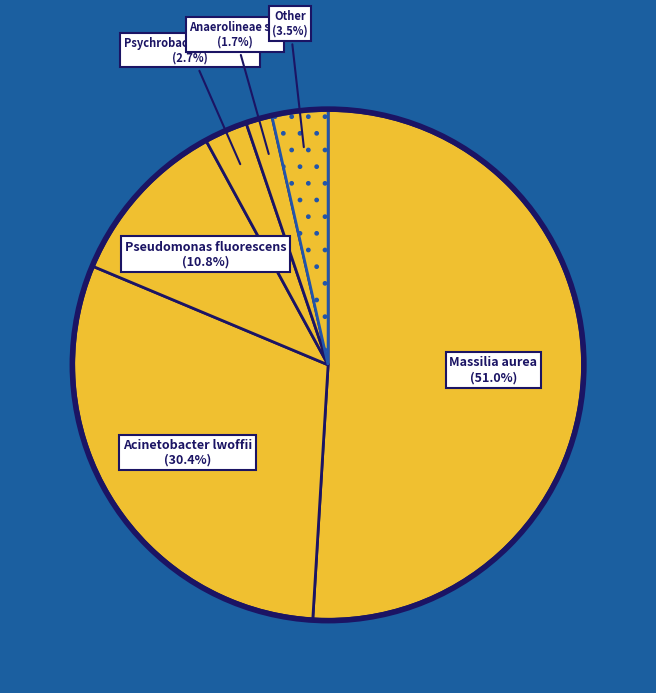

Count the number of slices in the pie.

6